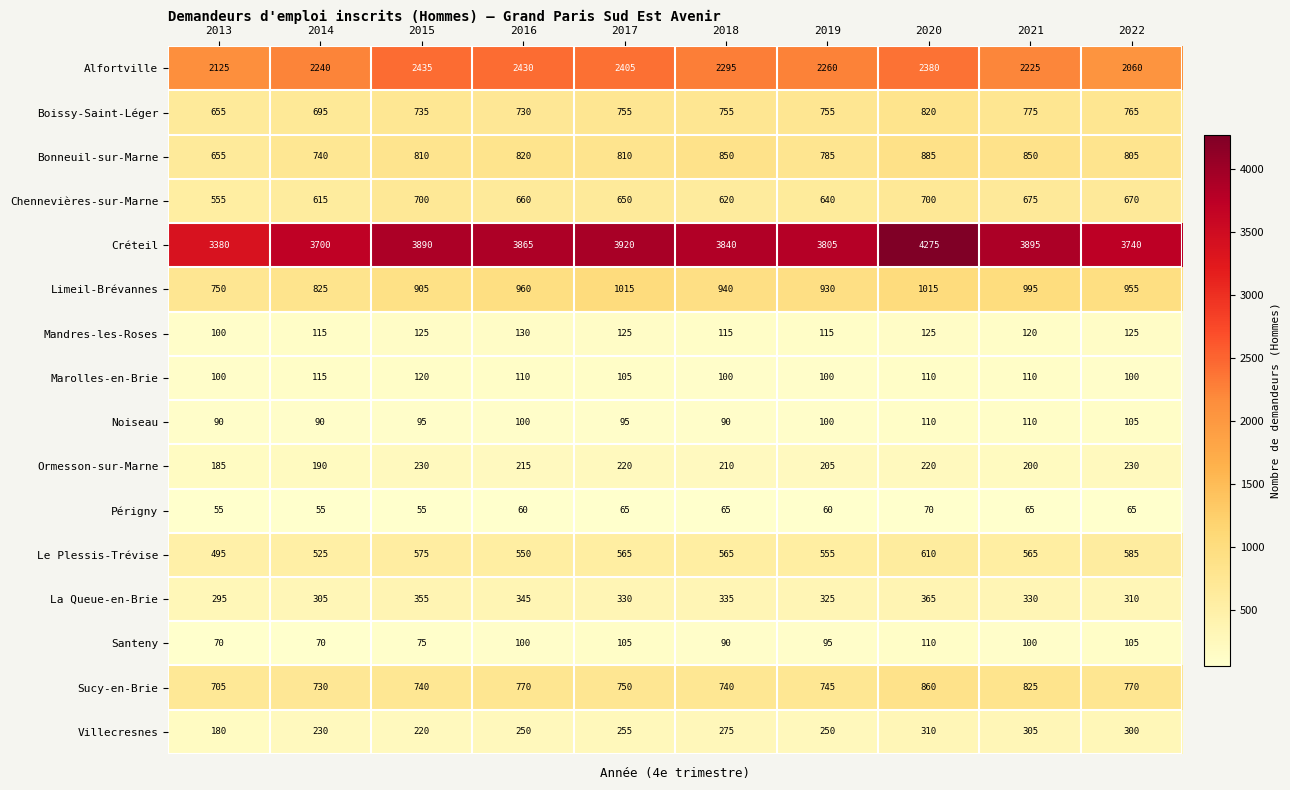

At which category is the sum across all series the highest?

2020